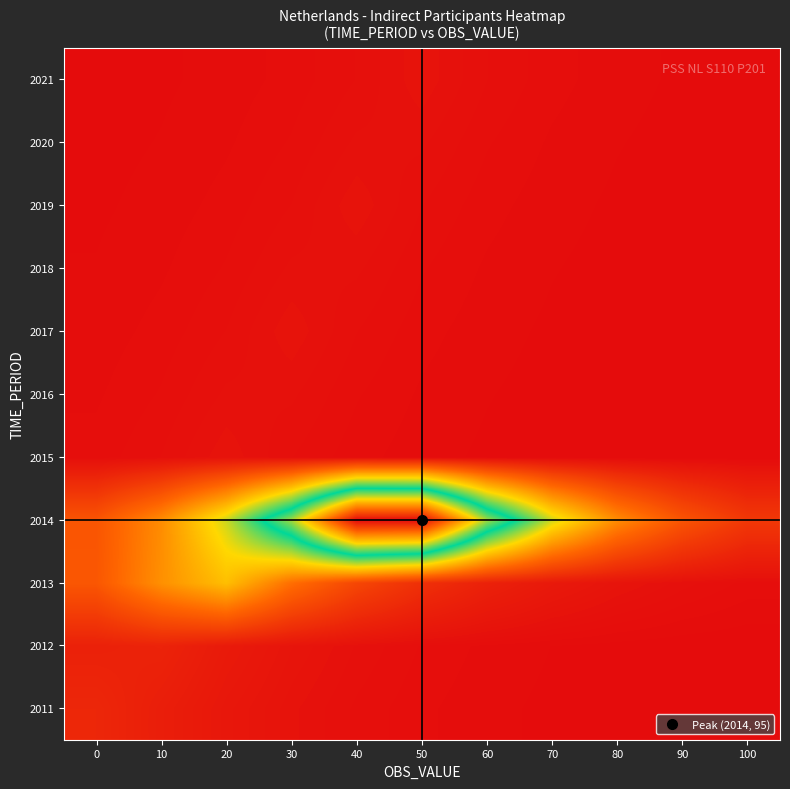

What is the total value across all series at 70?

31.0